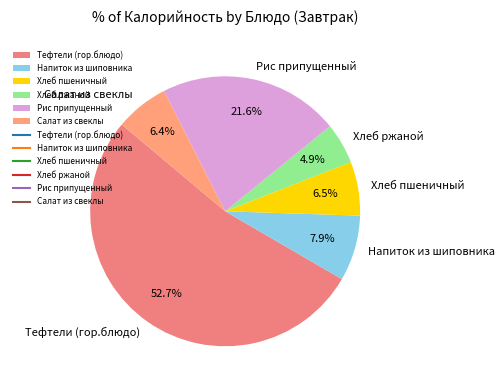

To the nearest percent, what portion does Салат из свеклы represent?

6%